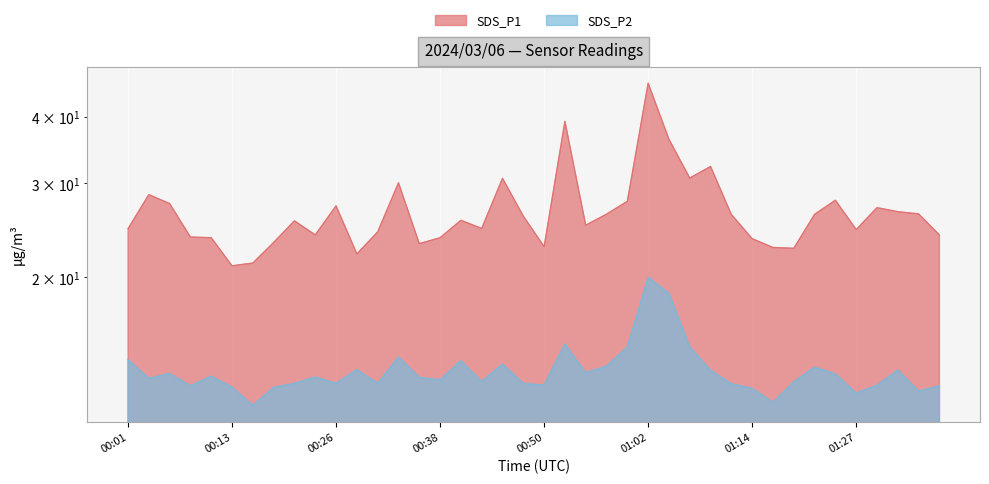

What is the difference between the highest and lowest values at 00:26?

14.6